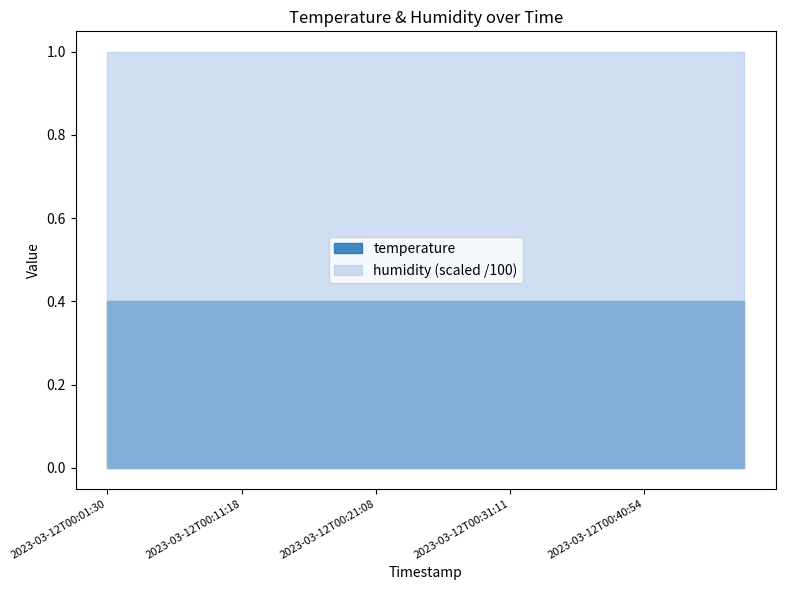

Does the chart have visible grid lines?

No